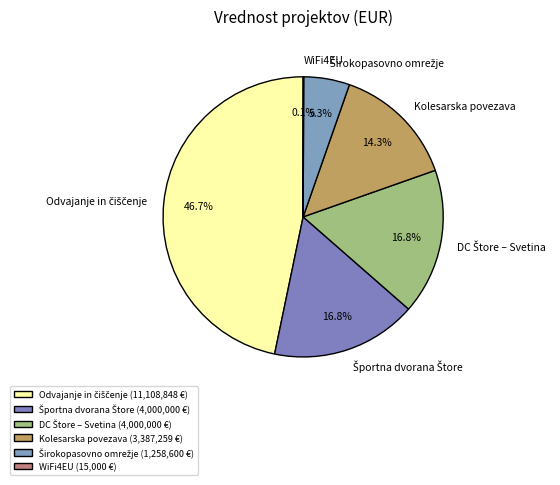

To the nearest percent, what is the difference between the largest and smallest slice percentages?

47%